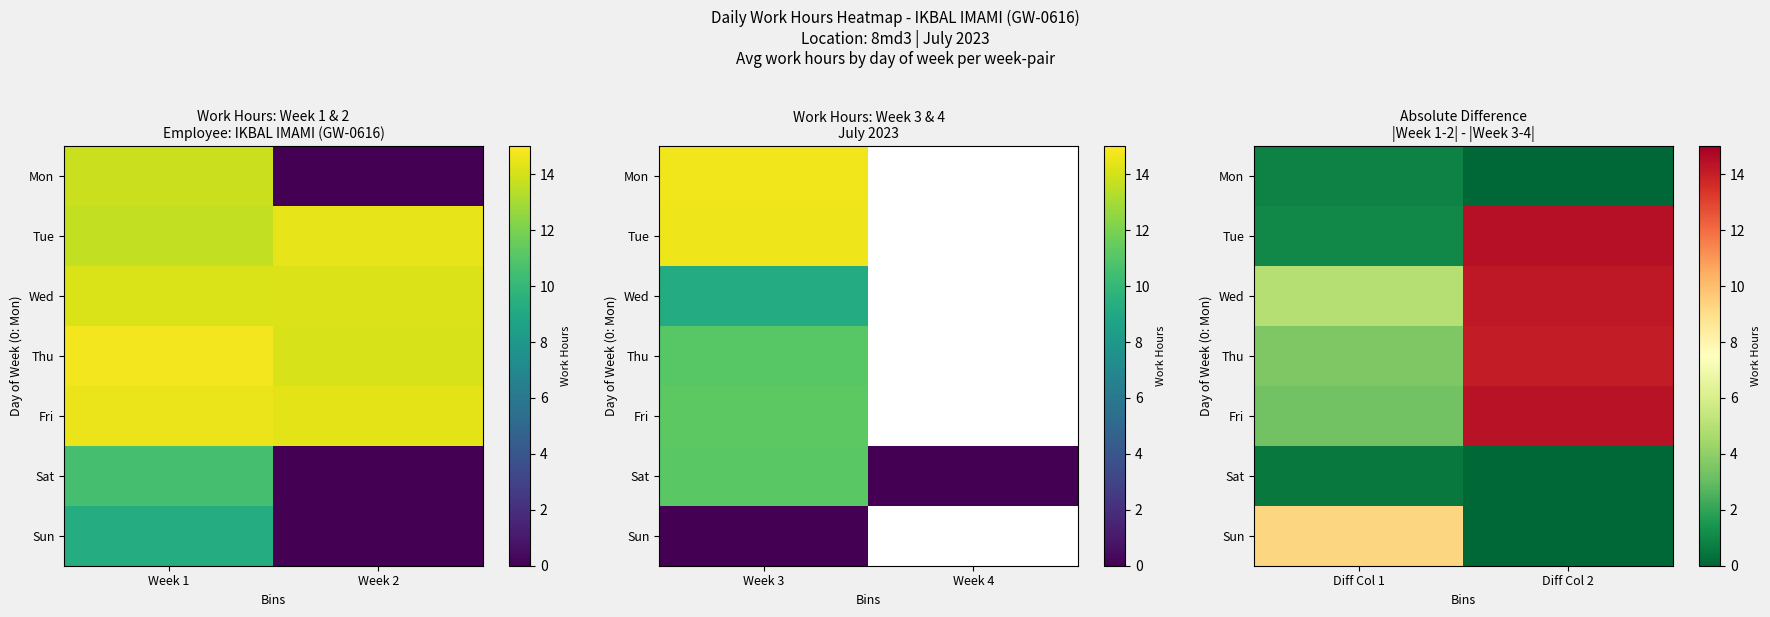

What is the maximum value for Tue?

14.5